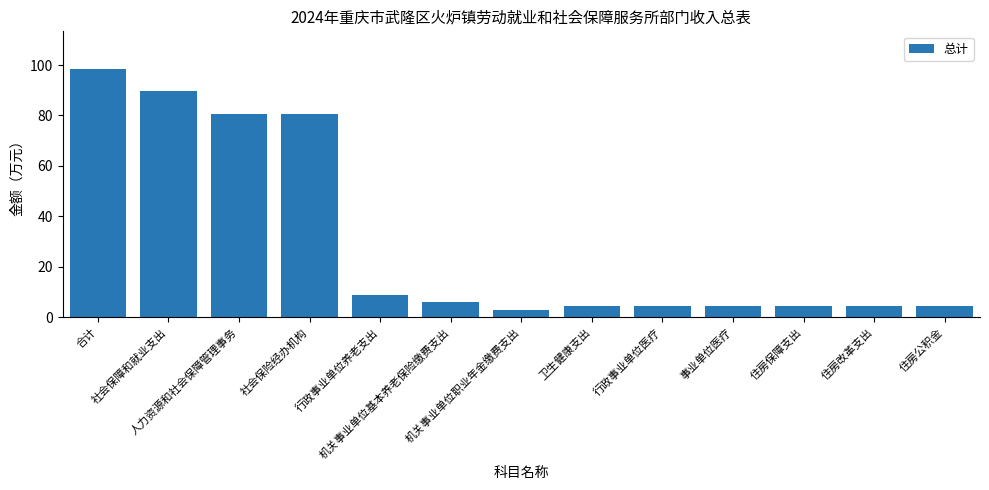

What is the value of the 7th bar from the left?

3.0